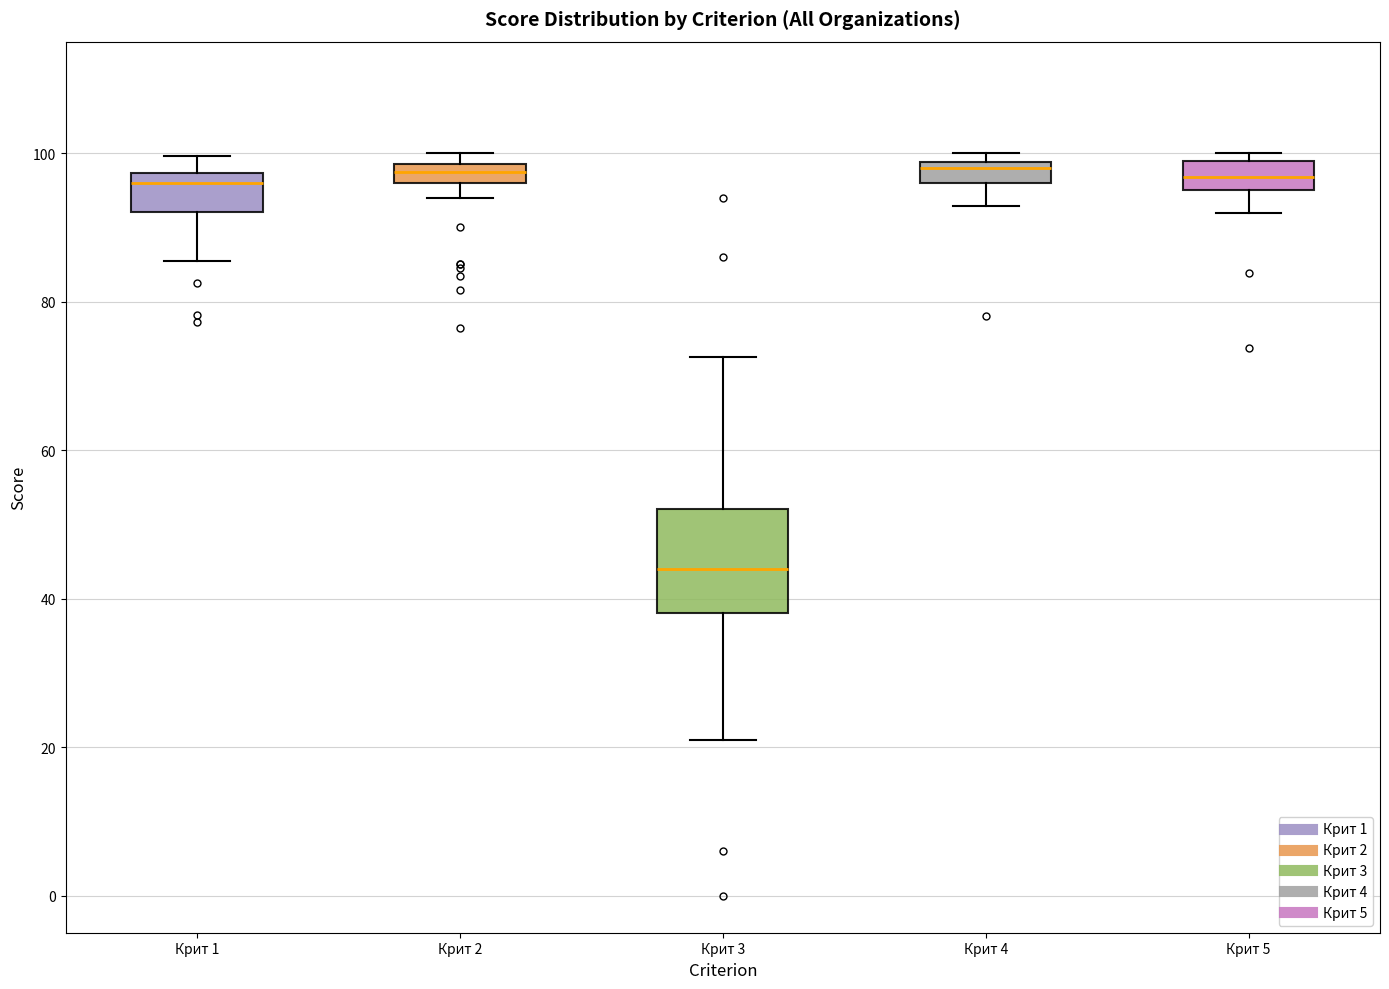

Which box is the tallest, from its lower edge to its upper edge?

Крит 3